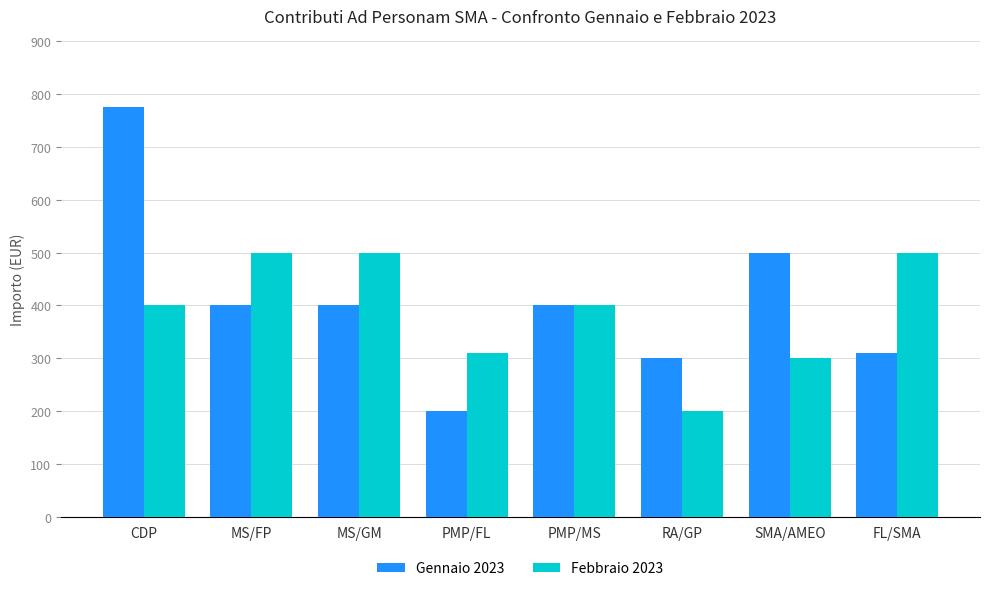

Is it true that Febbraio 2023 equals 119 at PMP/FL?

False